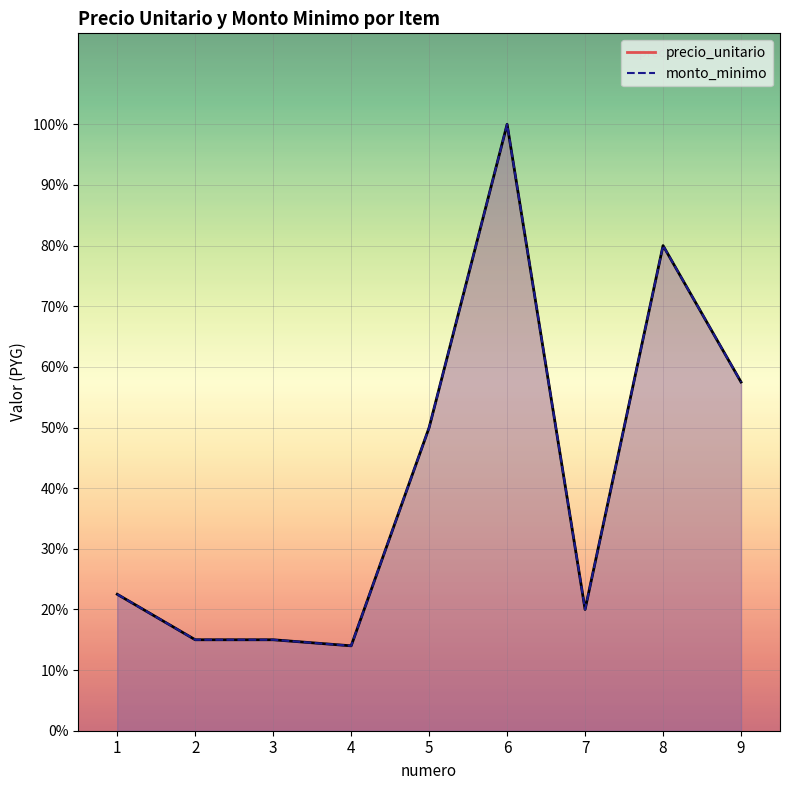

True or false: precio_unitario and monto_minimo cross at least once.

False